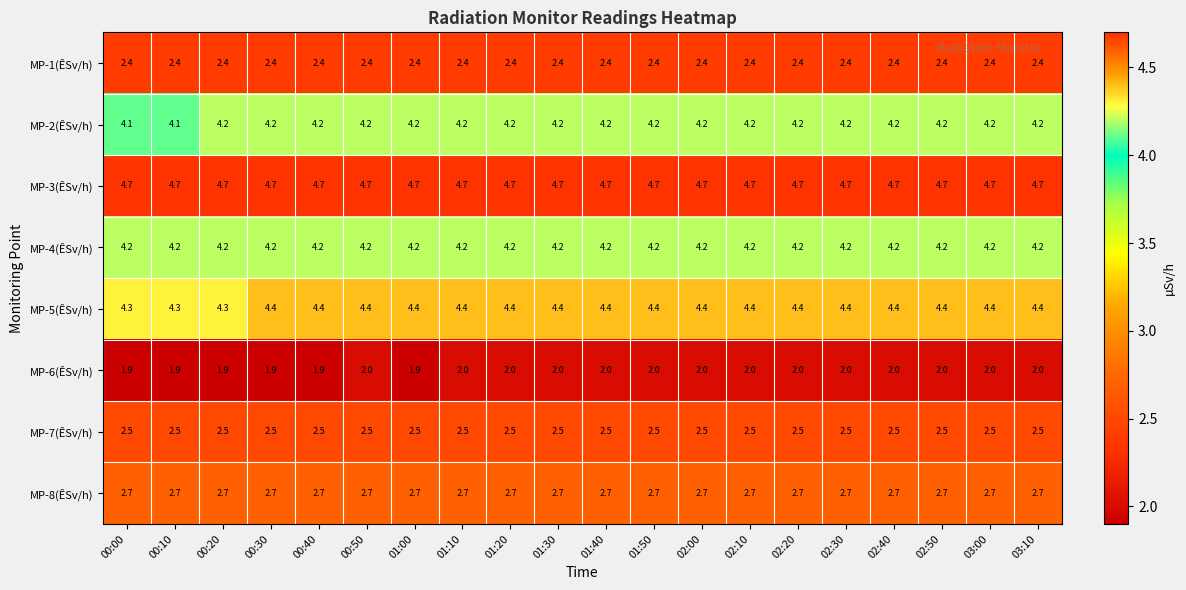

At how many categories does at least one series exceed 2?

20